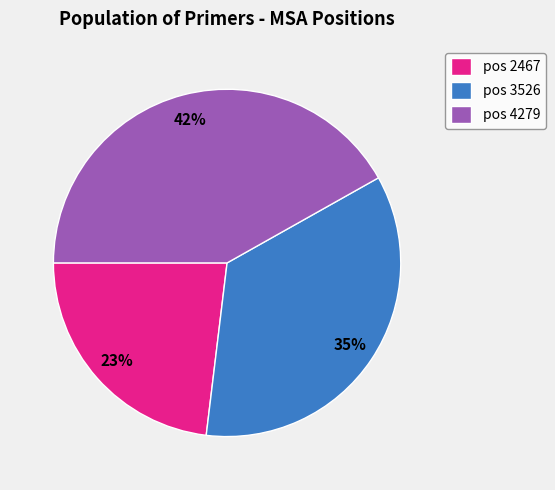

Is there a majority slice in this chart?

No